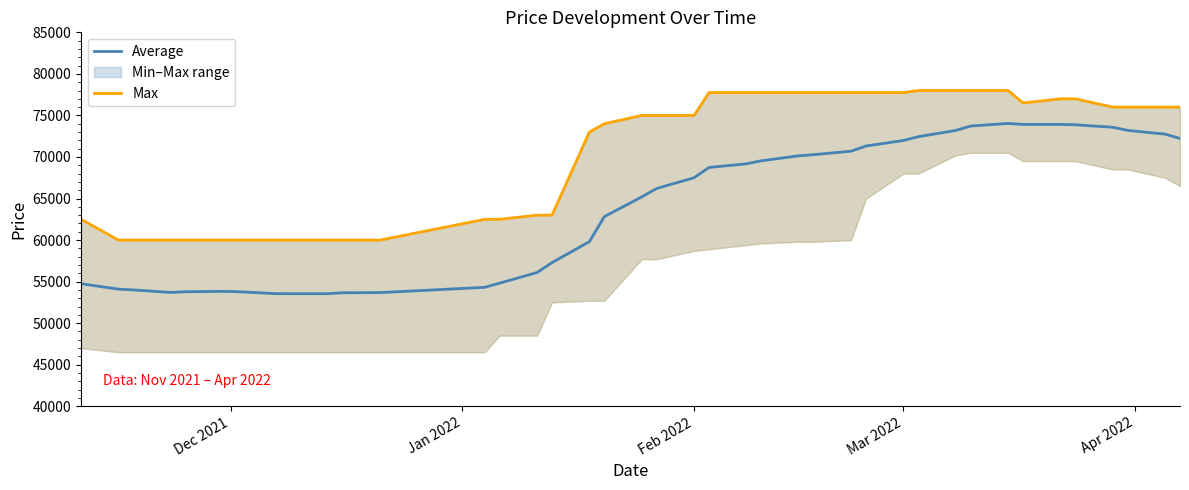

Is it true that Average equals 100739 at Feb 2022?

False